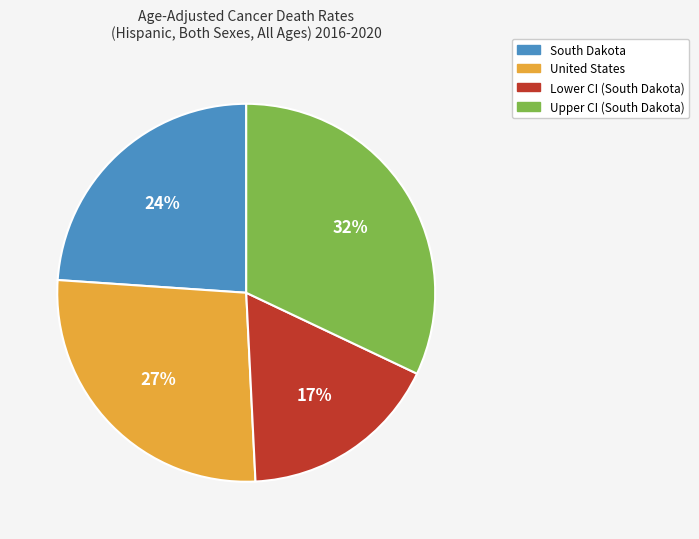

Approximately how many times larger is the value at Lower CI (South Dakota) compared to South Dakota?

0.7